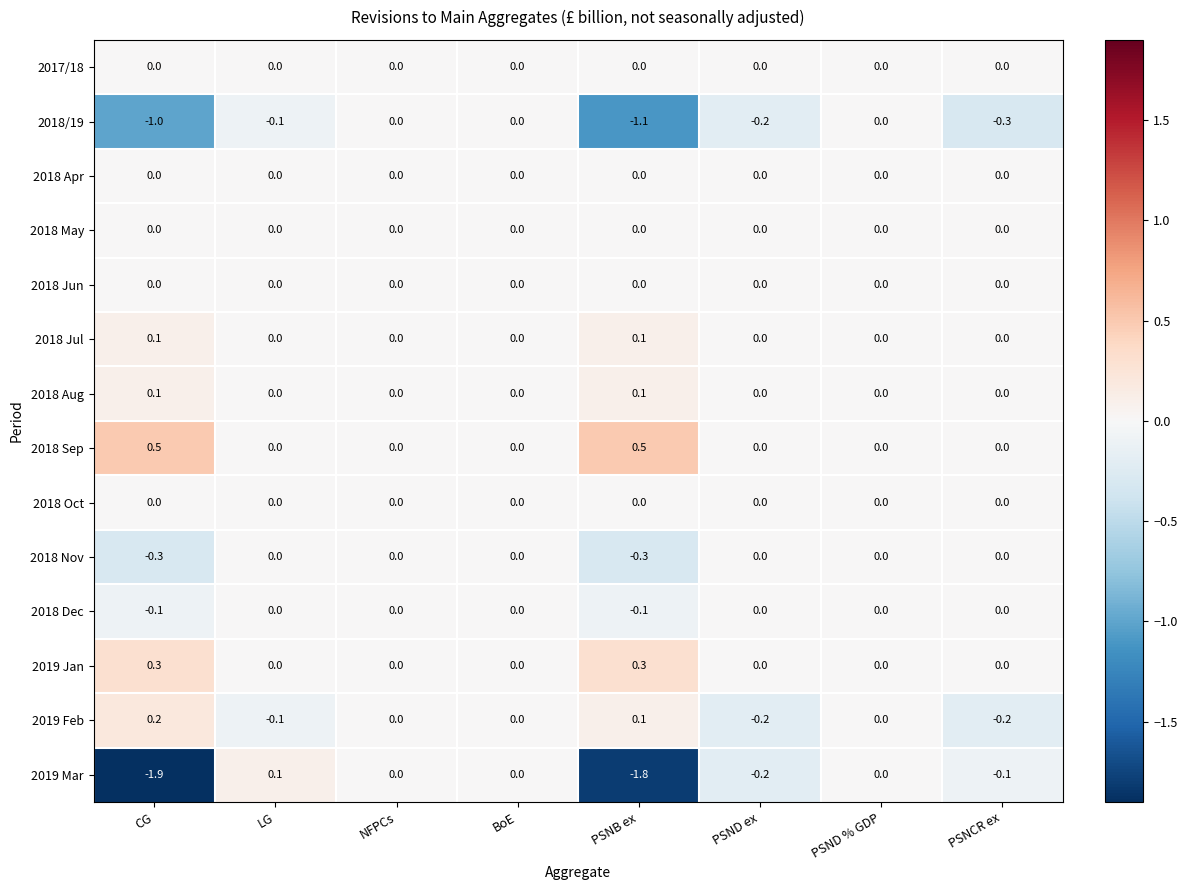

What is the difference between the second highest and second lowest values in the 2018/19 series?

1.0